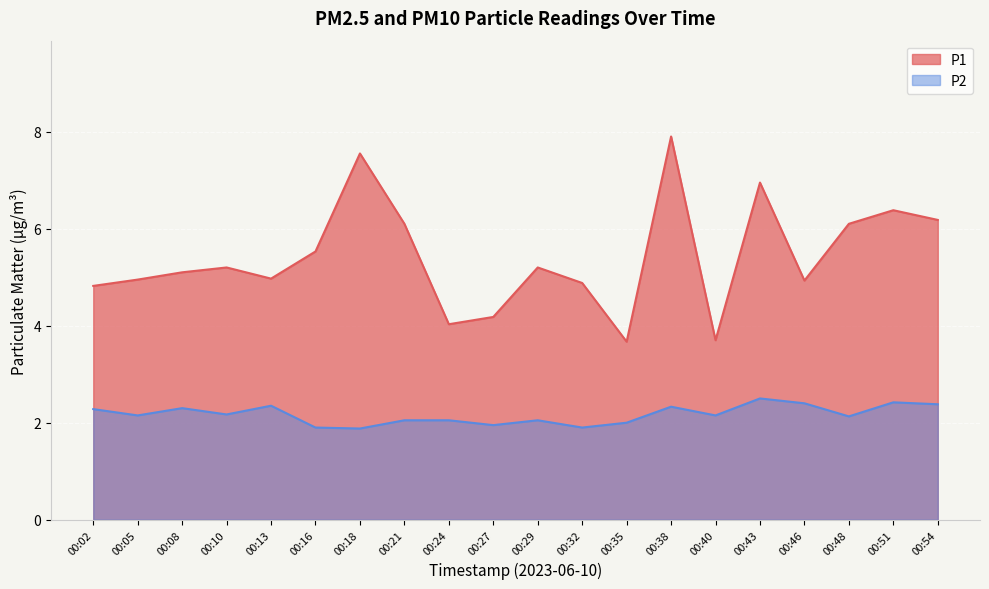

Is the value of P2 at 00:08 greater than the value of P1 at 00:08?

No